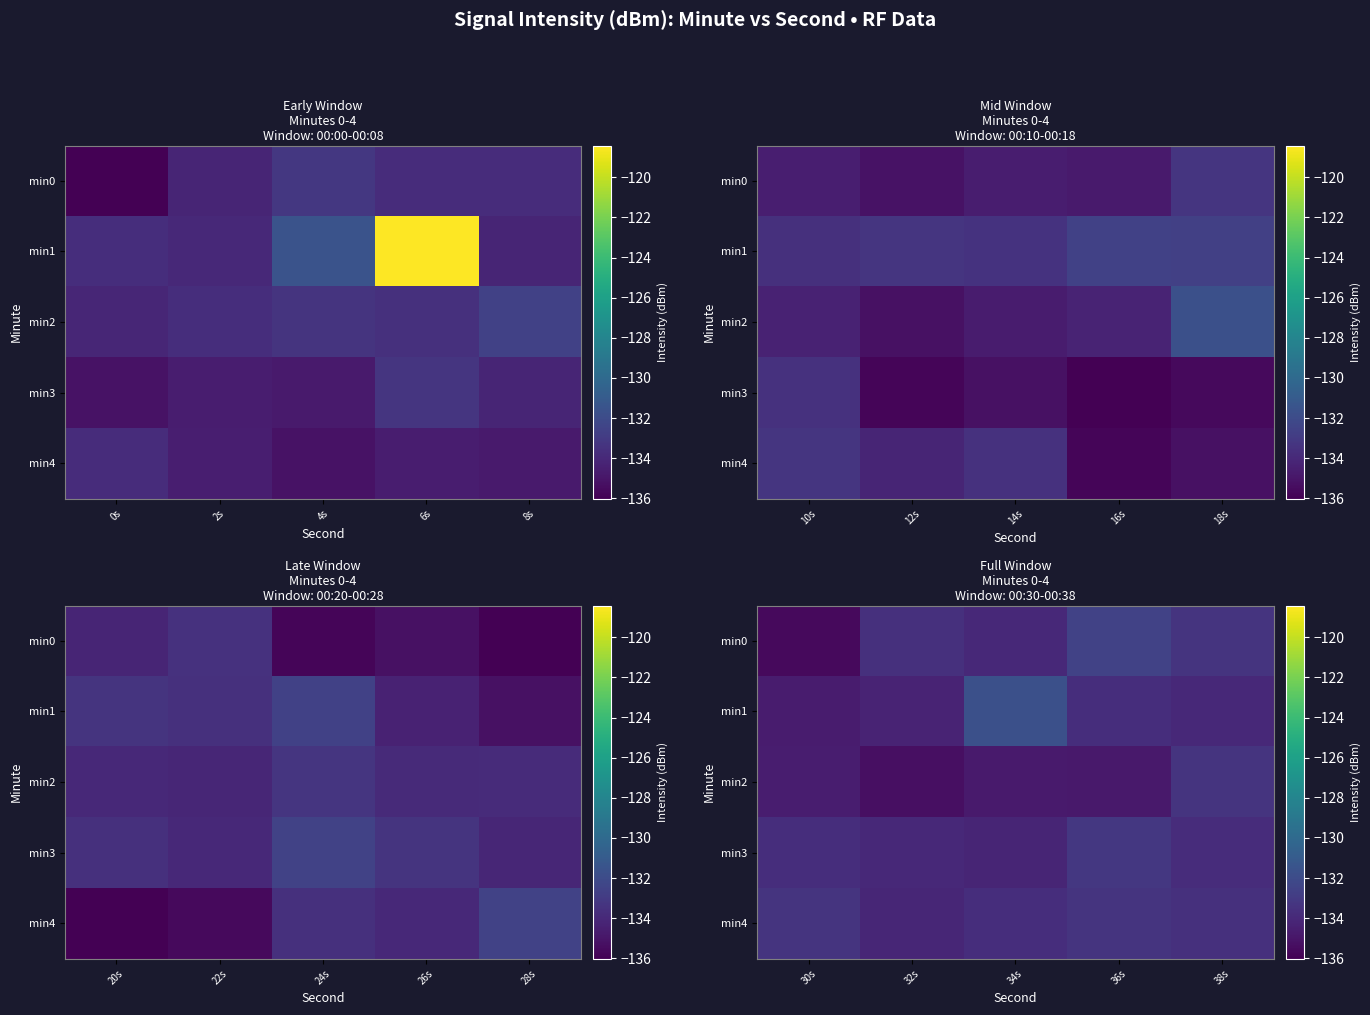

The min0 series shows -133.4 at 38s. True or false?

True